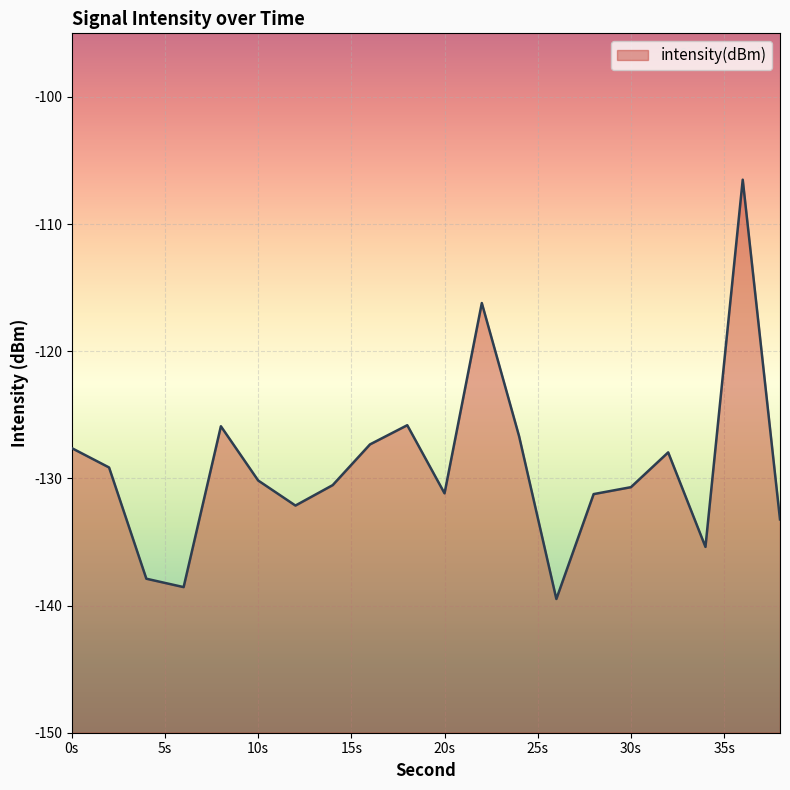

What is the sum of the values at 36 and 22?

-222.7